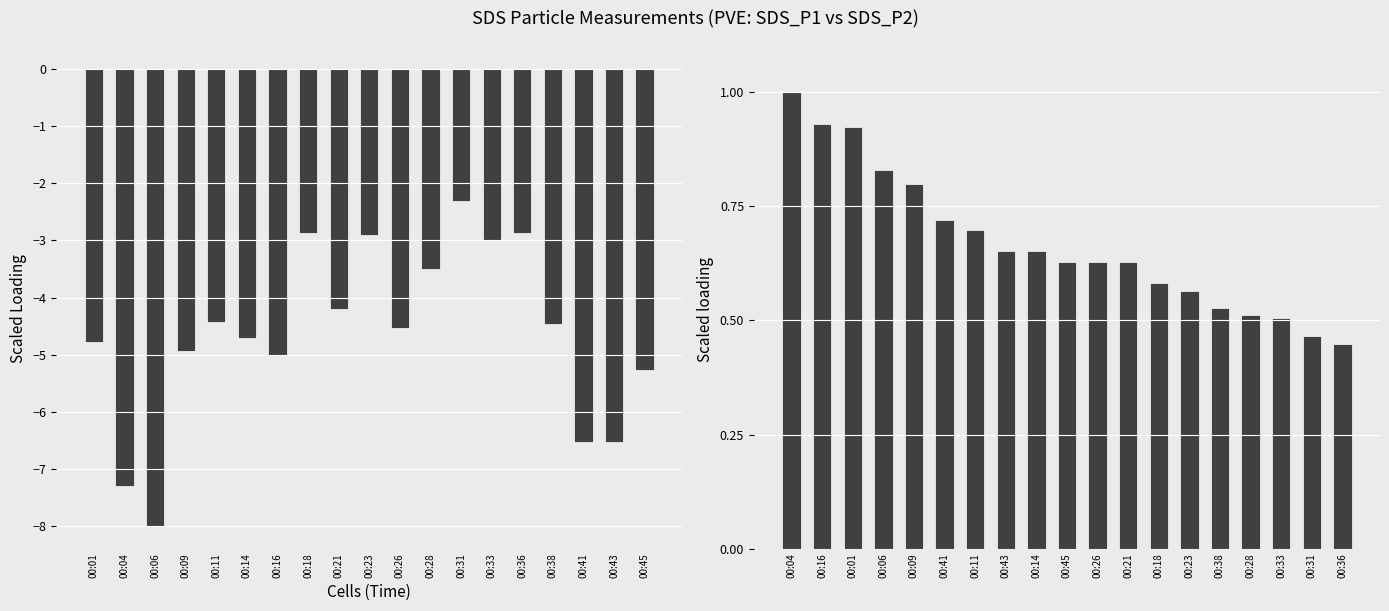

List the series in order of their peak value, highest first.

SDS_P2, SDS_P1